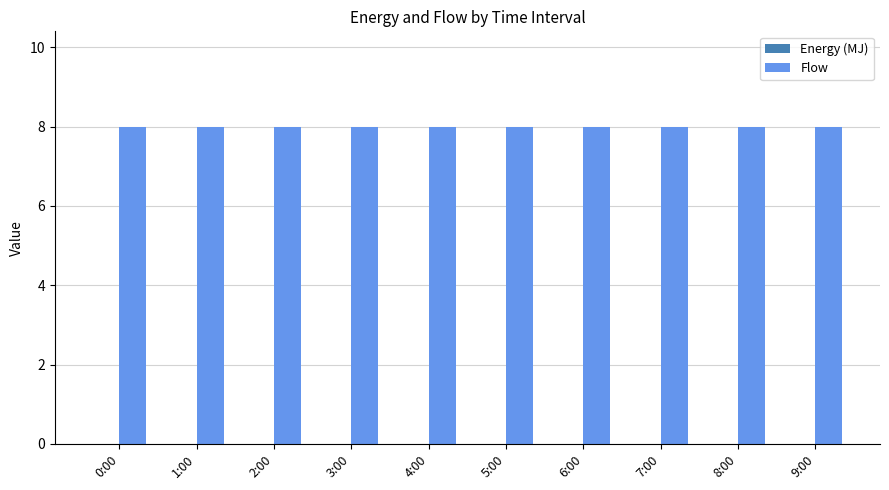

Which has a higher value, 2:00 or 0:00?

2:00